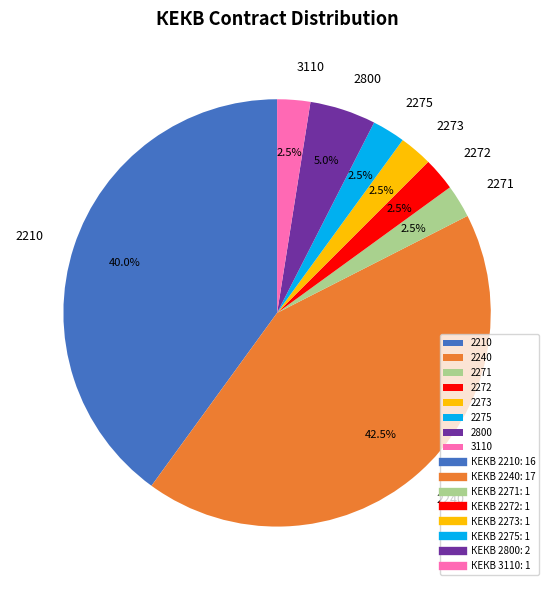

What is the largest slice in the pie chart?

2240